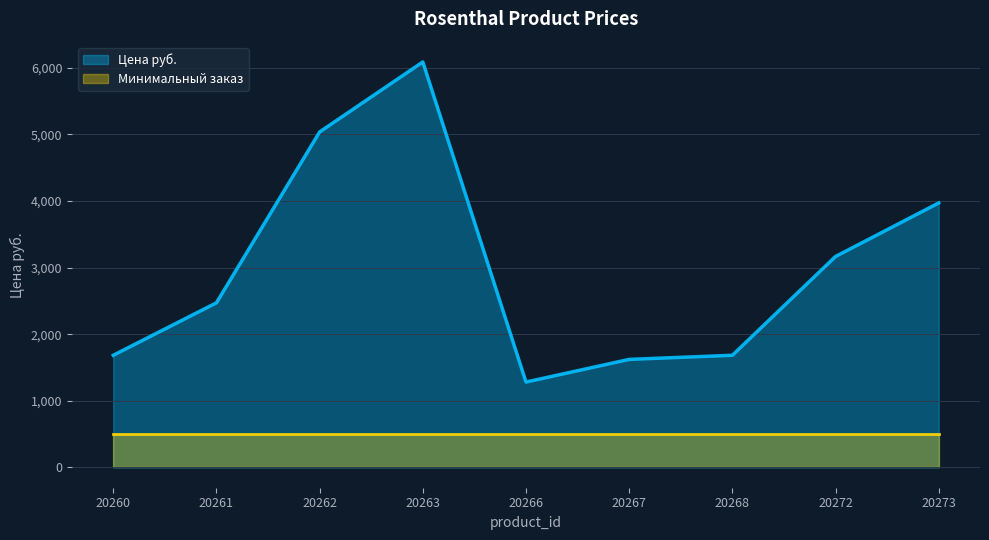

True or false: the data shows 1282.3 at 20266.

True